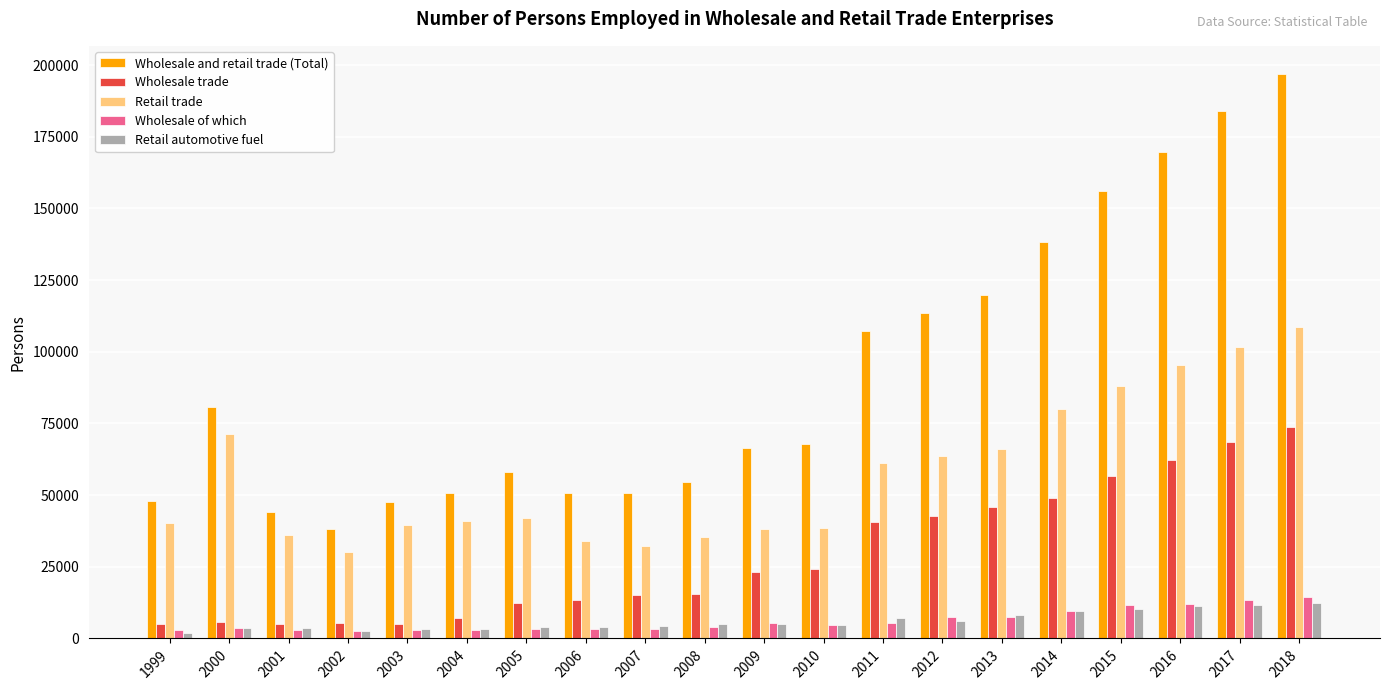

Which series changed the most between 2006 and 2017?

Wholesale and retail trade (Total)